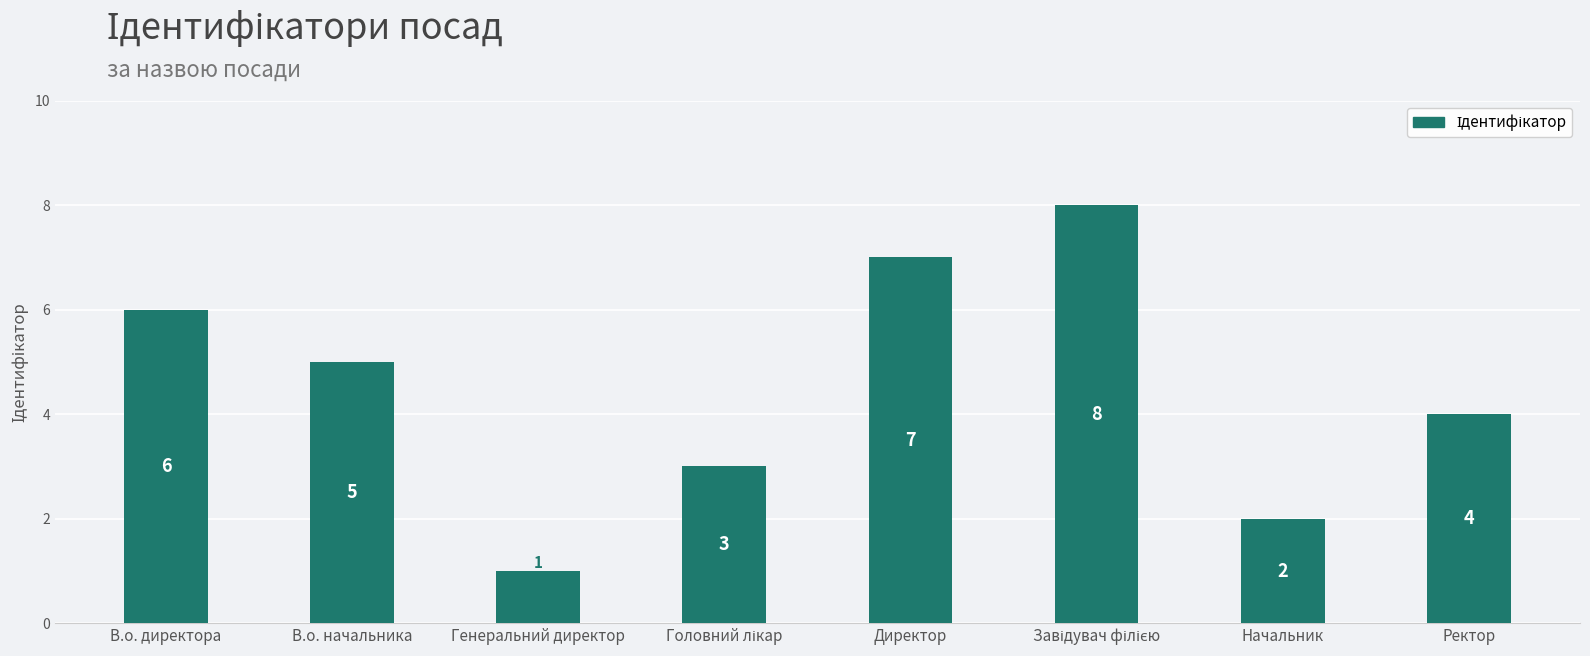

What is the maximum value shown in the chart?

8